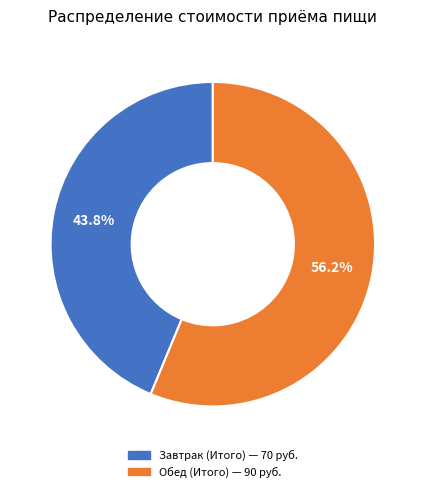

What is the total percentage of Обед (Итого) and Завтрак (Итого)?

100.0%